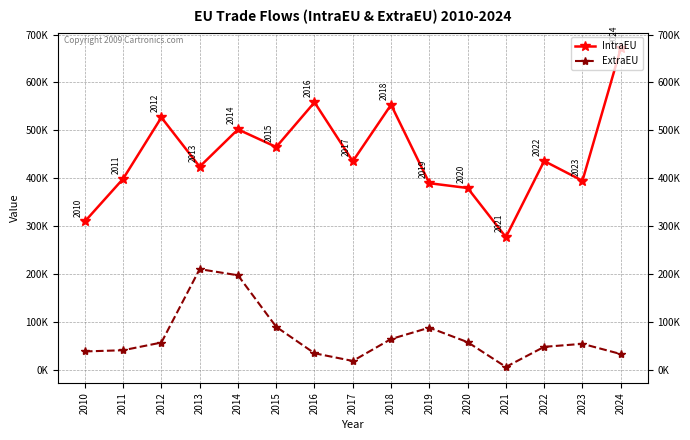

What are all the series names shown in the legend?

IntraEU, ExtraEU